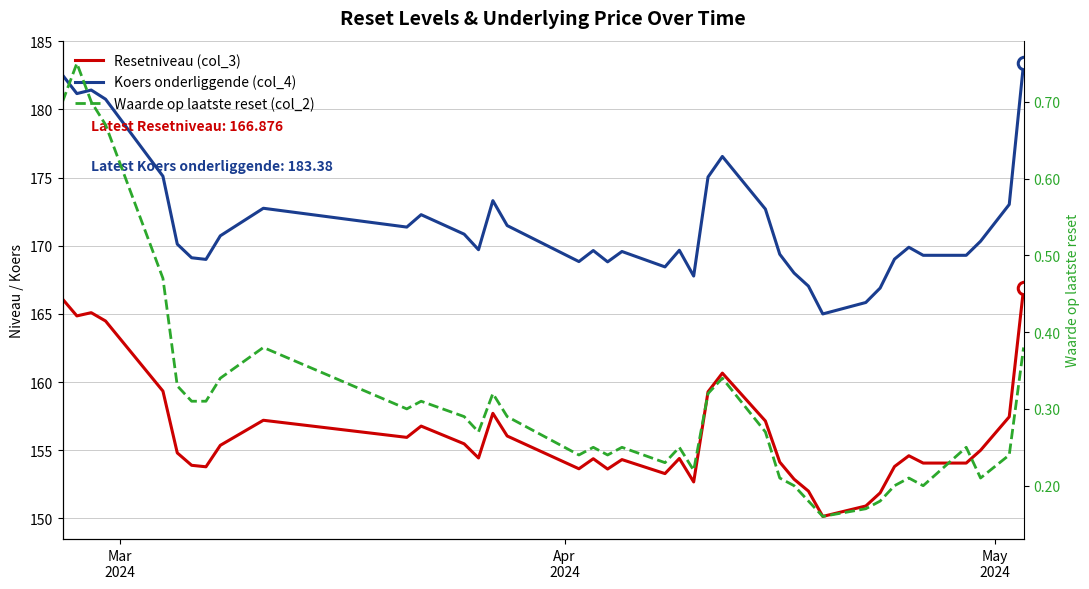

Reading right to left, what are all the values shown in this chart?

Resetniveau (col_3): 166.9	157.5	155.0	154.1	154.1	154.6	153.8	151.9	150.9	150.2	152.0	152.9	154.1	157.1	160.7	159.3	152.7	154.4	153.3	154.3	153.6	154.4	153.6	156.0	157.7	154.4	155.5	156.8	155.9	157.2	155.4	153.8	153.9	154.8	159.3	164.5	165.1	164.9	166.1
Koers onderliggende (col_4): 183.4	173.0	170.3	169.3	169.3	169.9	169.0	166.9	165.8	165.0	167.0	168.0	169.4	172.7	176.6	175.0	167.8	169.7	168.4	169.6	168.8	169.7	168.8	171.5	173.3	169.7	170.8	172.3	171.4	172.8	170.7	169.0	169.1	170.1	175.1	180.8	181.4	181.2	182.5
Waarde op laatste reset (col_2): 0.4	0.2	0.2	0.2	0.2	0.2	0.2	0.2	0.2	0.2	0.2	0.2	0.2	0.3	0.3	0.3	0.2	0.2	0.2	0.2	0.2	0.2	0.2	0.3	0.3	0.3	0.3	0.3	0.3	0.4	0.3	0.3	0.3	0.3	0.5	0.7	0.7	0.8	0.7